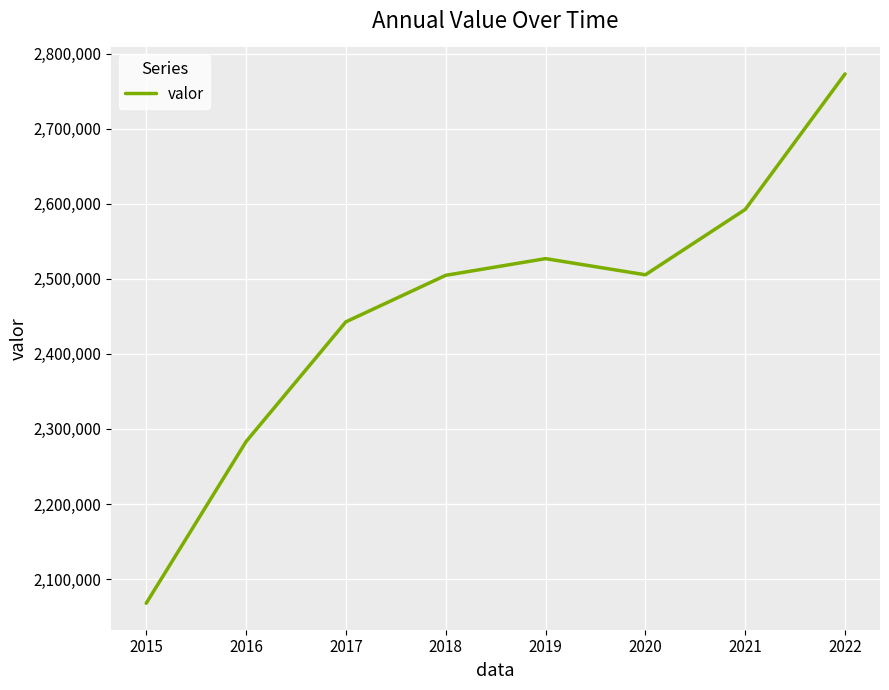

What is the minimum value shown in the chart?

2067673